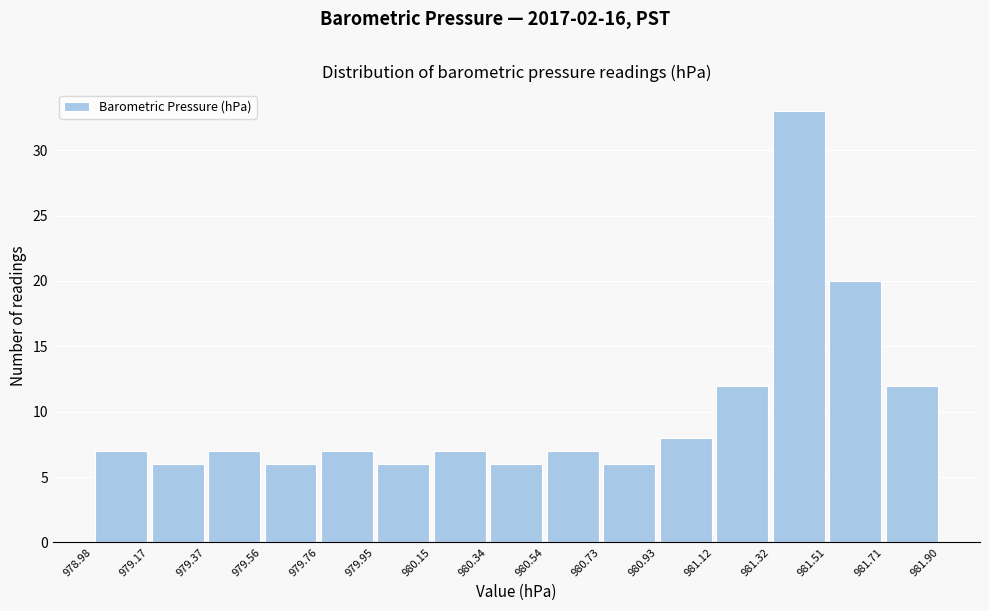

Reading left to right, transcribe this chart: for each bar, give the range it covers on the x-axis and its height. The values are not printed on the chart, so give them approximately, as read against the axis.

978.98 to 979.17: 7
979.17 to 979.37: 6
979.37 to 979.56: 7
979.56 to 979.76: 6
979.76 to 979.95: 7
979.95 to 980.15: 6
980.15 to 980.34: 7
980.34 to 980.54: 6
980.54 to 980.73: 7
980.73 to 980.93: 6
980.93 to 981.12: 8
981.12 to 981.32: 12
981.32 to 981.51: 33
981.51 to 981.71: 20
981.71 to 981.90: 12